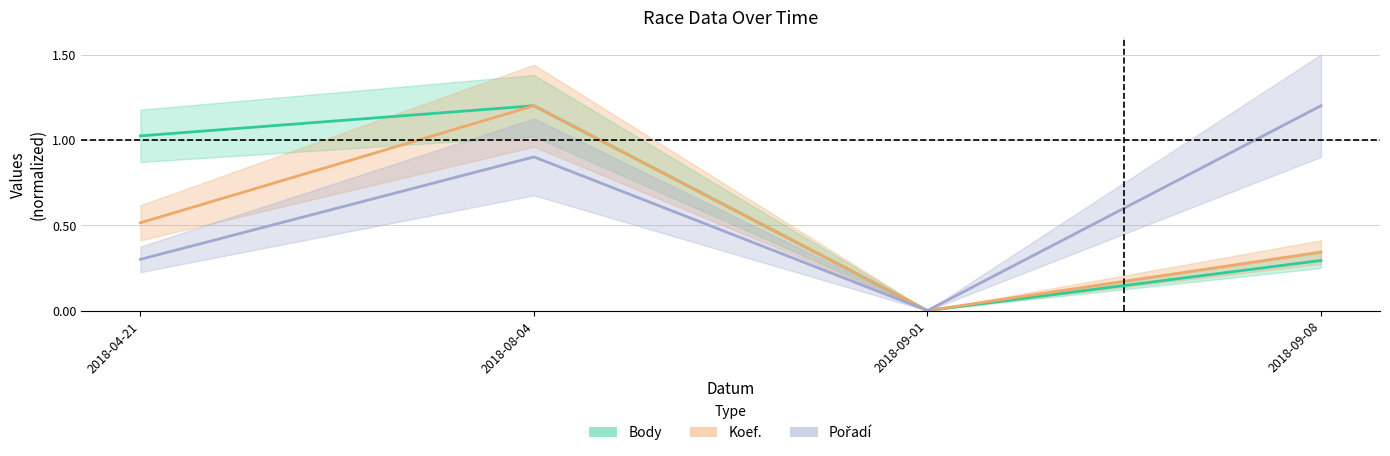

What is the label of the 3rd point from the left?

2018-09-01